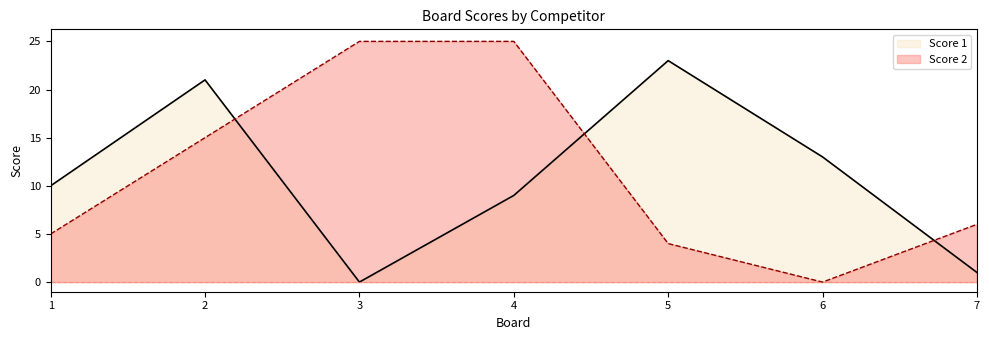

What is the total value across all series at 1?

15